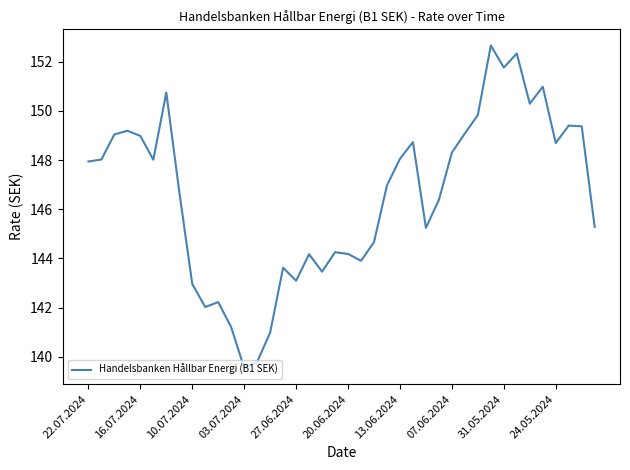

What is the maximum value shown in the chart?

152.7